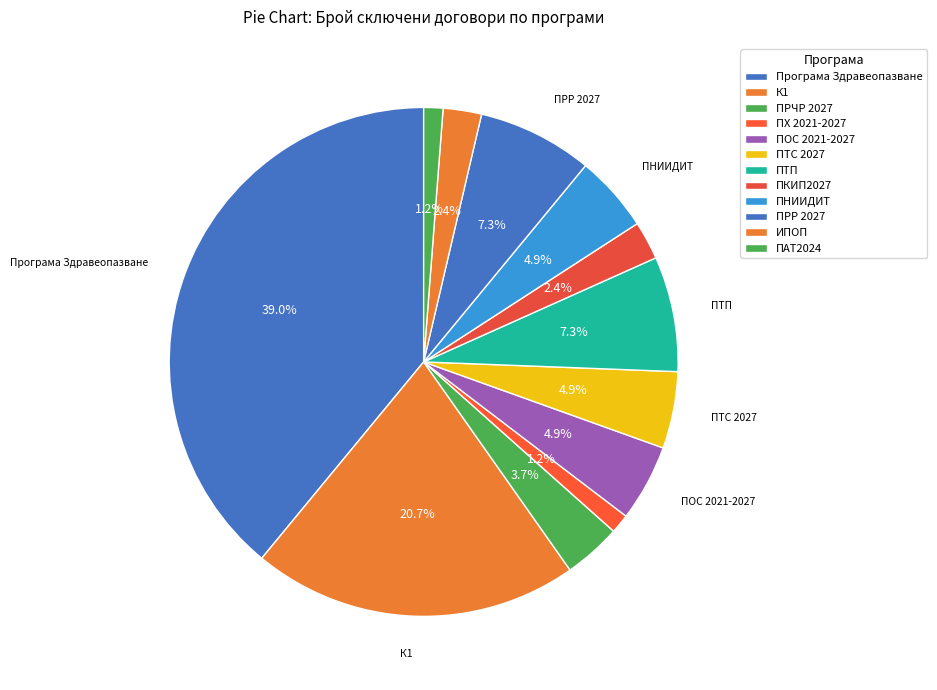

True or false: ПОС 2021-2027 accounts for 5% of the total.

True